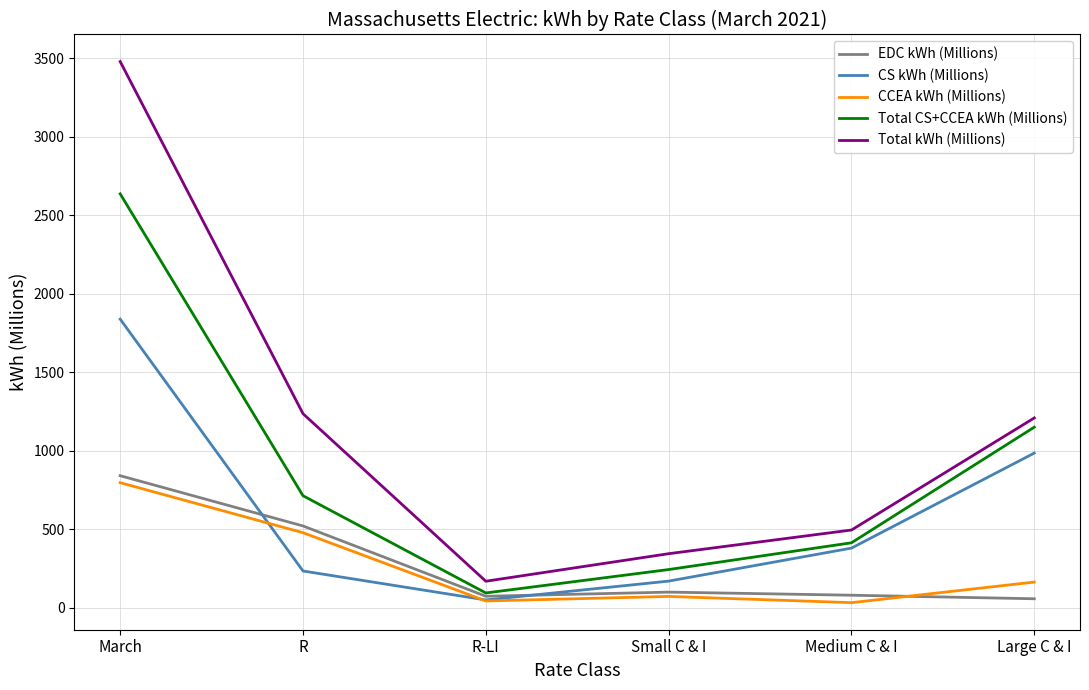

The Total CS+CCEA kWh (Millions) series shows 1260.3 at March. True or false?

False